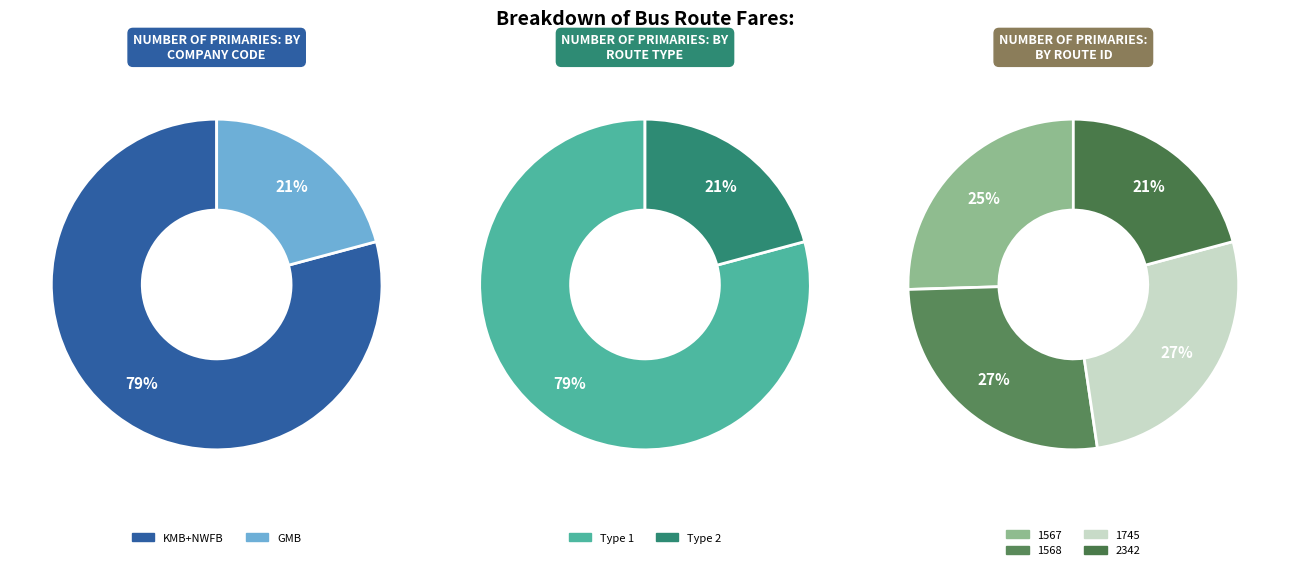

How many segments does this pie chart have?

4